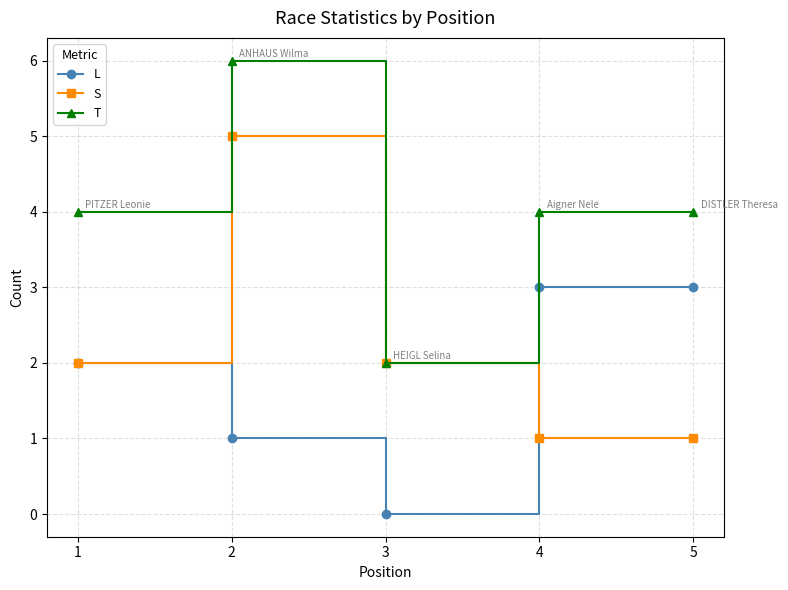

True or false: L has more than 1 points higher than both neighbors.

False